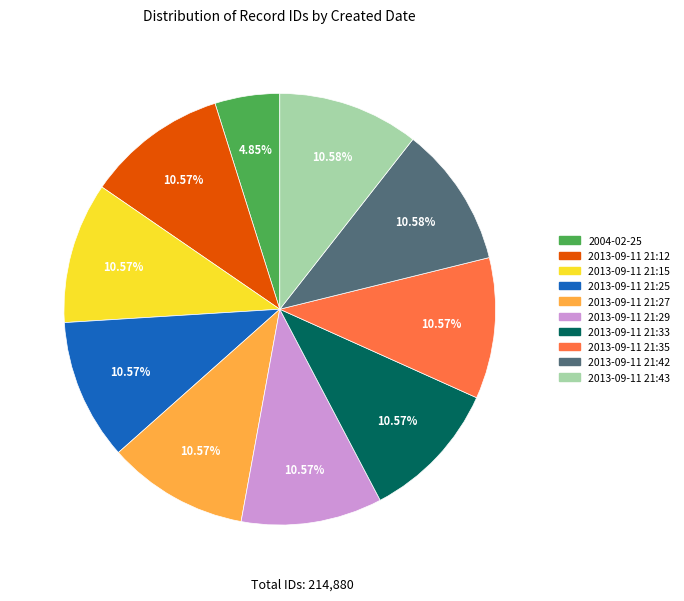

Is there a majority slice in this chart?

No